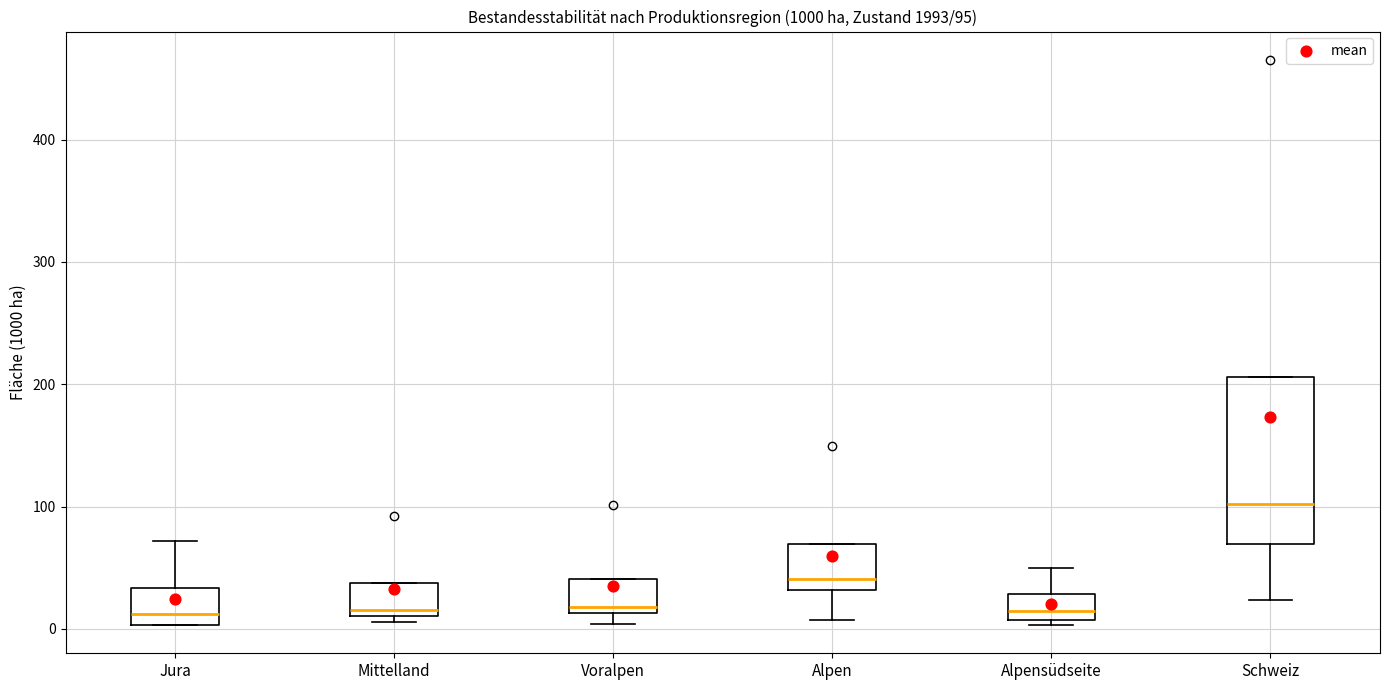

Which box is the tallest, from its lower edge to its upper edge?

Schweiz